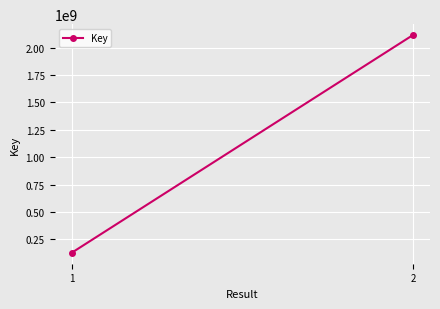

Rank the categories by value from lowest to highest.

1, 2